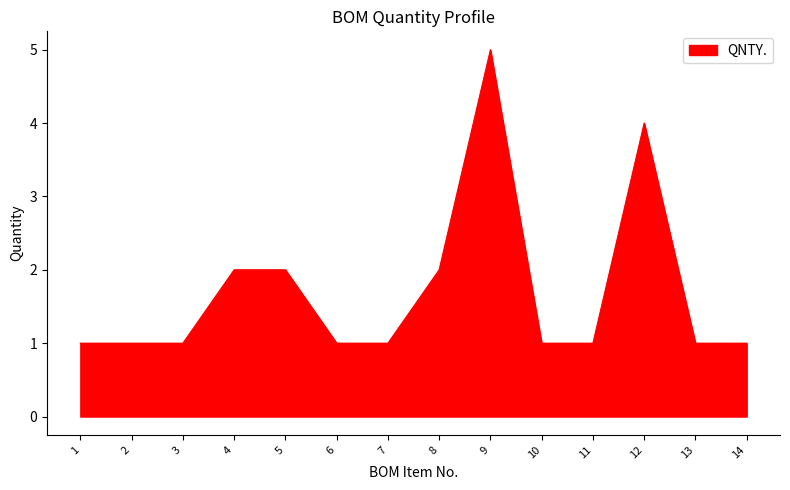

At which category does the chart reach its peak across all series?

9